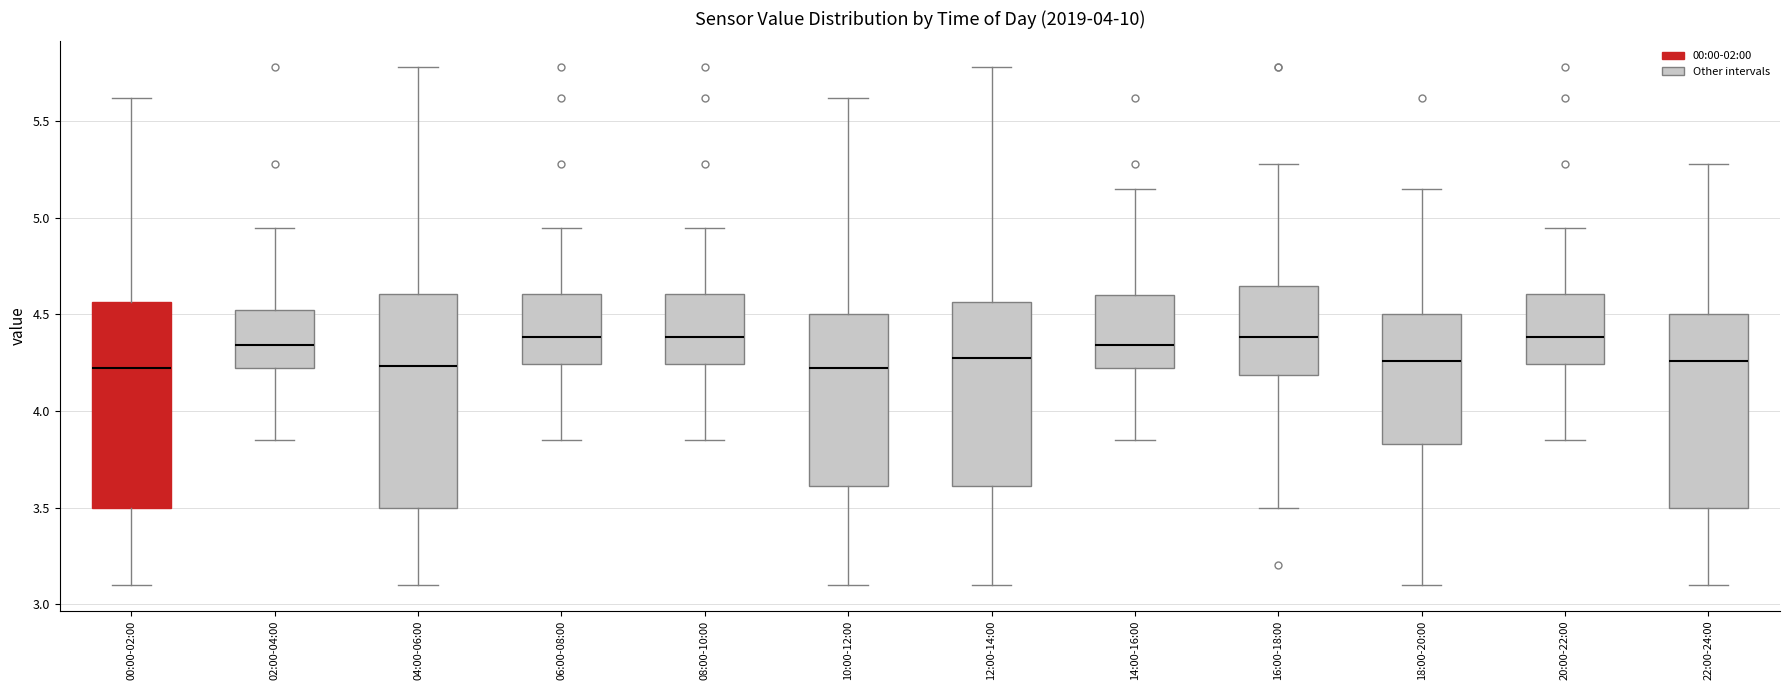

Reading left to right, transcribe this box plot: for each box, give where its median line is, the range the box spans, and where its two whiskers end, as read against the y-axis. The values are not printed on the chart, so give them approximately, as read against the axis.

00:00-02:00: median 4.20, box 3.50 to 4.55, whiskers 3.10 to 5.60
02:00-04:00: median 4.35, box 4.20 to 4.55, whiskers 3.85 to 4.95
04:00-06:00: median 4.25, box 3.50 to 4.60, whiskers 3.10 to 5.80
06:00-08:00: median 4.40, box 4.25 to 4.60, whiskers 3.85 to 4.95
08:00-10:00: median 4.40, box 4.25 to 4.60, whiskers 3.85 to 4.95
10:00-12:00: median 4.20, box 3.60 to 4.50, whiskers 3.10 to 5.60
12:00-14:00: median 4.30, box 3.60 to 4.55, whiskers 3.10 to 5.80
14:00-16:00: median 4.35, box 4.20 to 4.60, whiskers 3.85 to 5.15
16:00-18:00: median 4.40, box 4.20 to 4.65, whiskers 3.50 to 5.30
18:00-20:00: median 4.25, box 3.85 to 4.50, whiskers 3.10 to 5.15
20:00-22:00: median 4.40, box 4.25 to 4.60, whiskers 3.85 to 4.95
22:00-24:00: median 4.25, box 3.50 to 4.50, whiskers 3.10 to 5.30